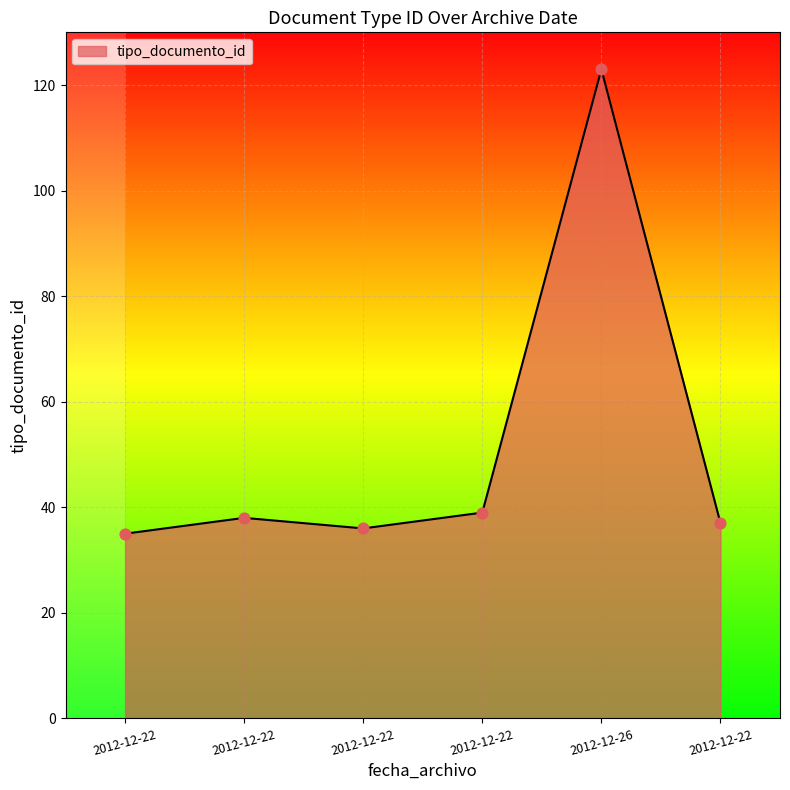

What is the change in value from 2012-12-26 to 2012-12-22?

-86